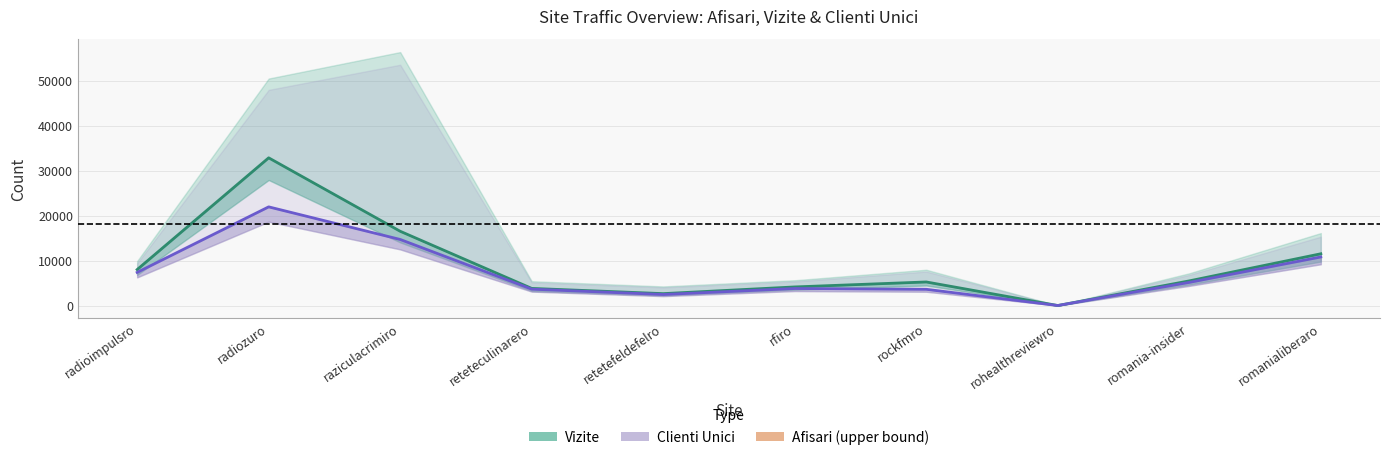

Which series has the largest range (max minus min)?

Vizite